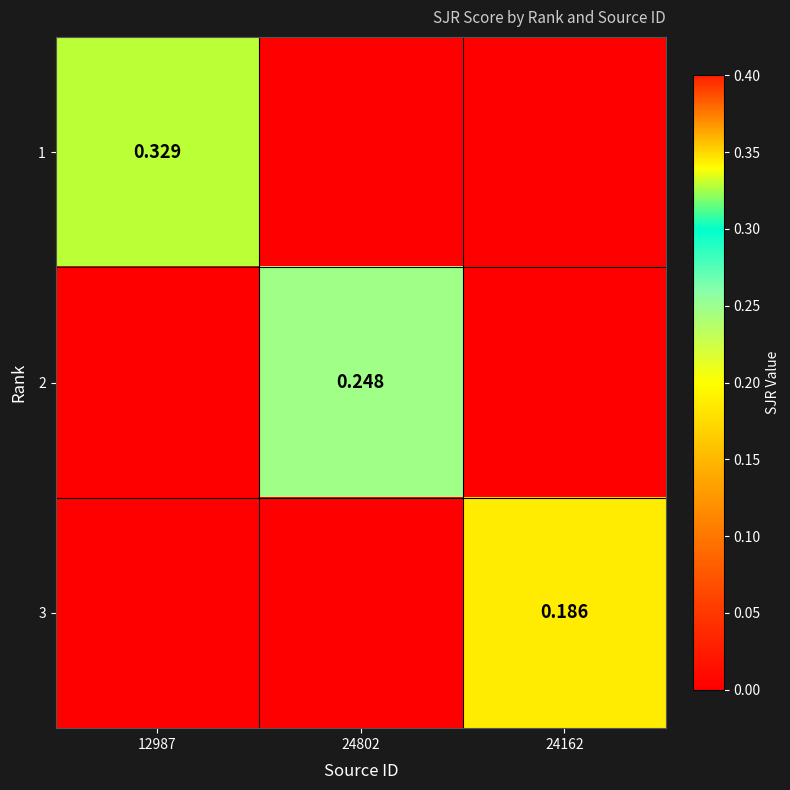

Rank the categories by 2 value from highest to lowest.

24802, 12987, 24162